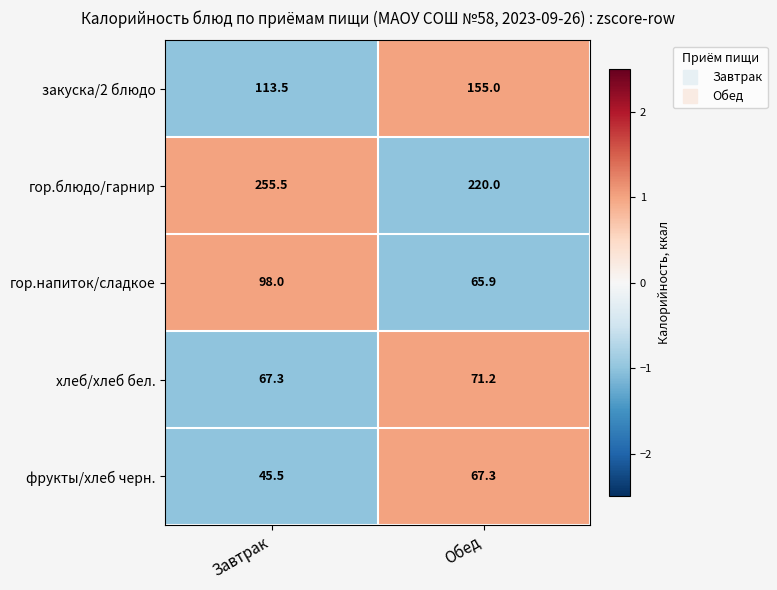

Reading left to right, extract all data points from this chart.

закуска/2 блюдо: Завтрак=113.5	Обед=155.0
гор.блюдо/гарнир: Завтрак=255.5	Обед=220.0
гор.напиток/сладкое: Завтрак=98.0	Обед=65.9
хлеб/хлеб бел.: Завтрак=67.3	Обед=71.2
фрукты/хлеб черн.: Завтрак=45.5	Обед=67.3